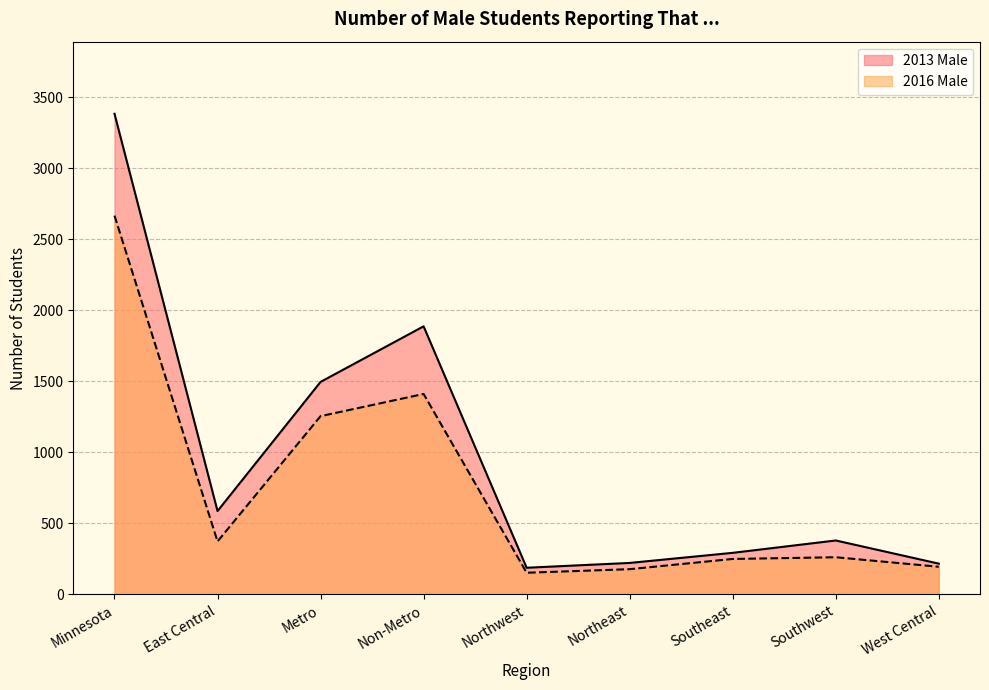

How many lines are shown in the chart?

2